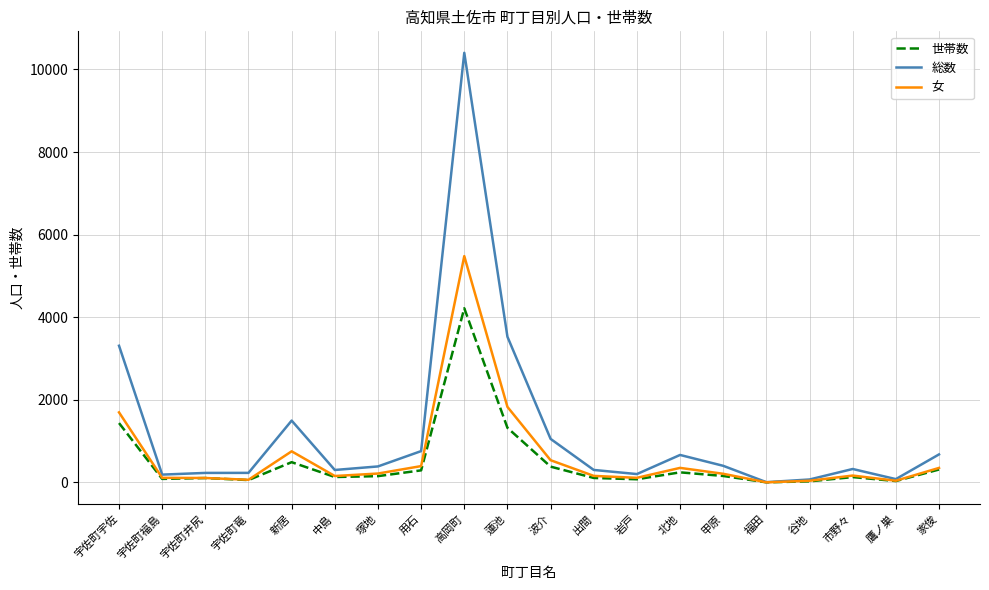

Rank the series by their maximum value, from lowest to highest.

世帯数, 女, 総数